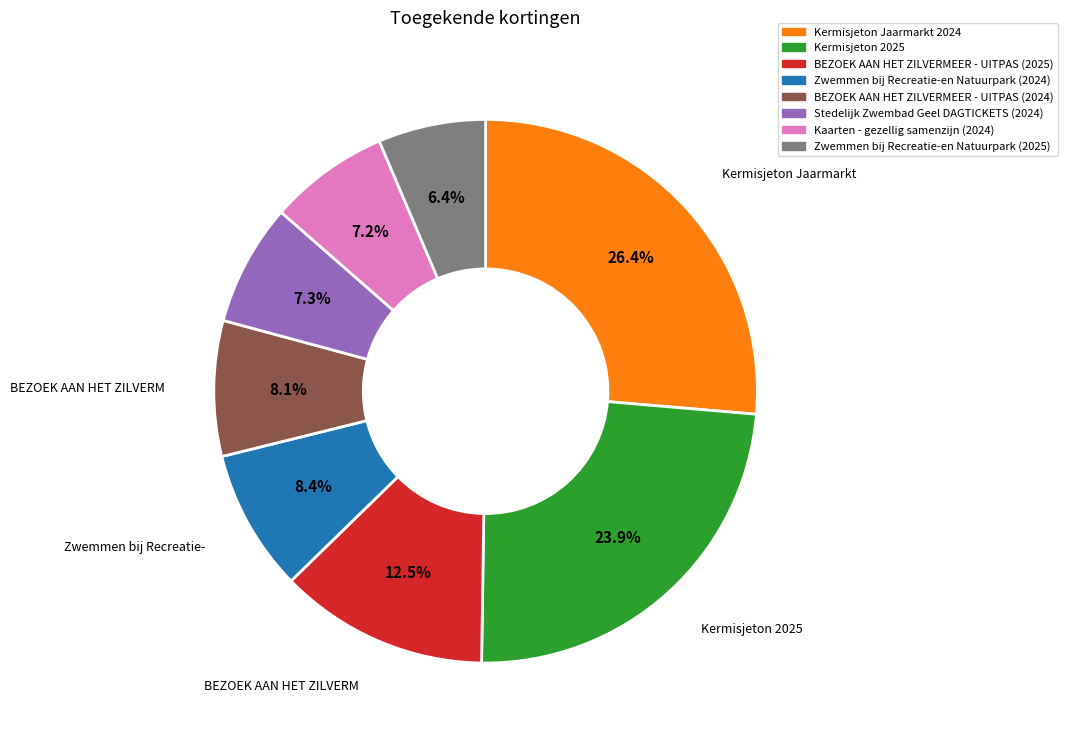

What is the smallest slice in the pie chart?

Zwemmen bij Recreatie-en Natuurpark (2025)